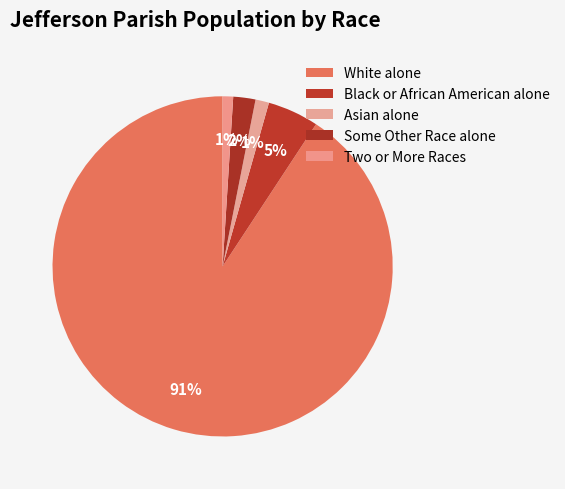

What is the change in value from White alone to Two or More Races?

-3065